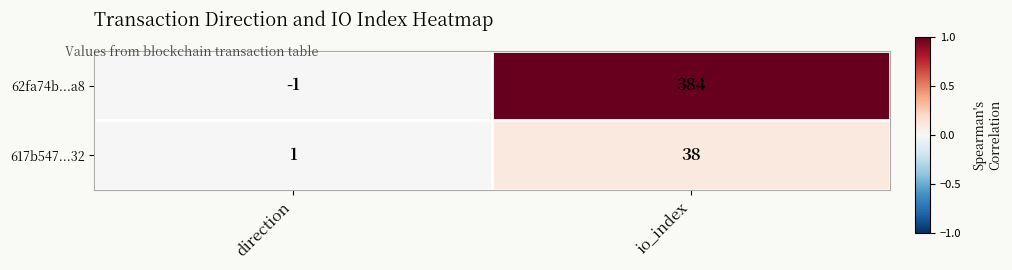

Reading right to left, what are all the values shown in this chart?

62fa74b...a8: 384	-1
617b547...32: 38	1